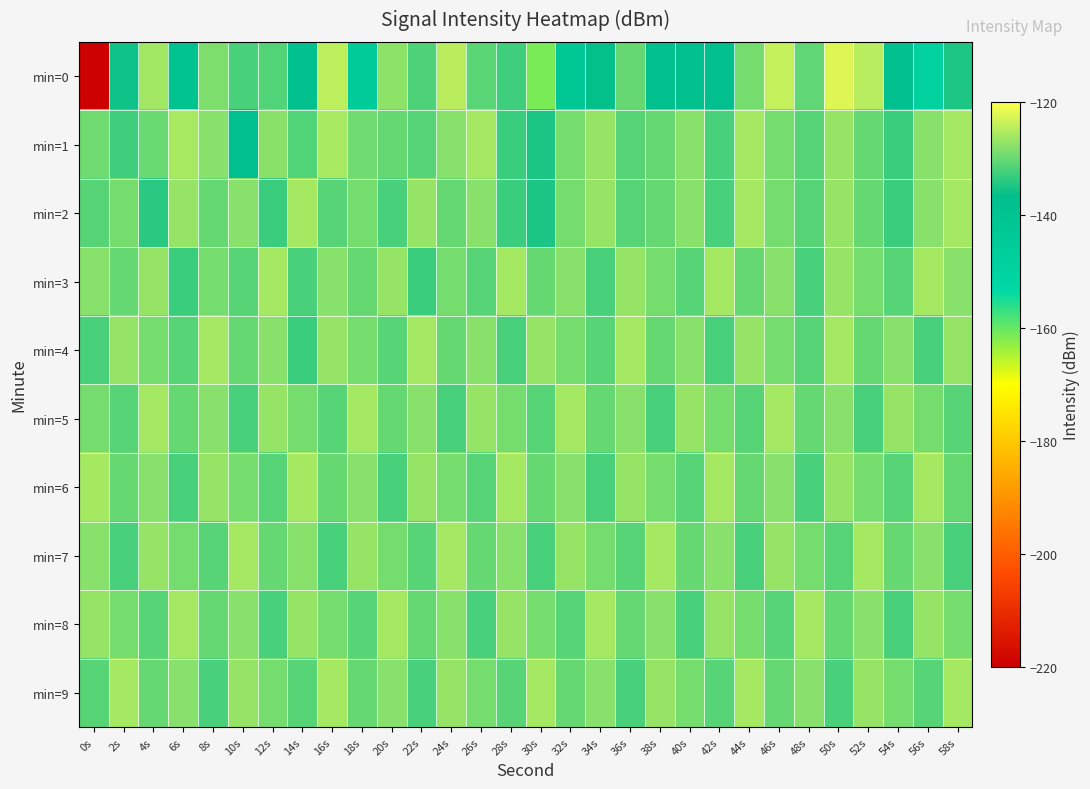

How many categories are shown in the chart?

30